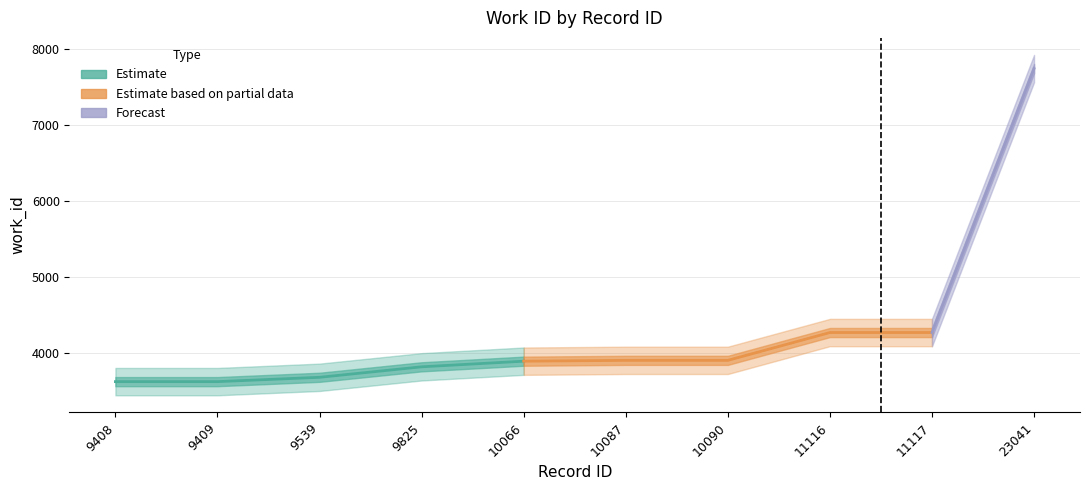

Between 10087 and 9539, which is larger?

10087